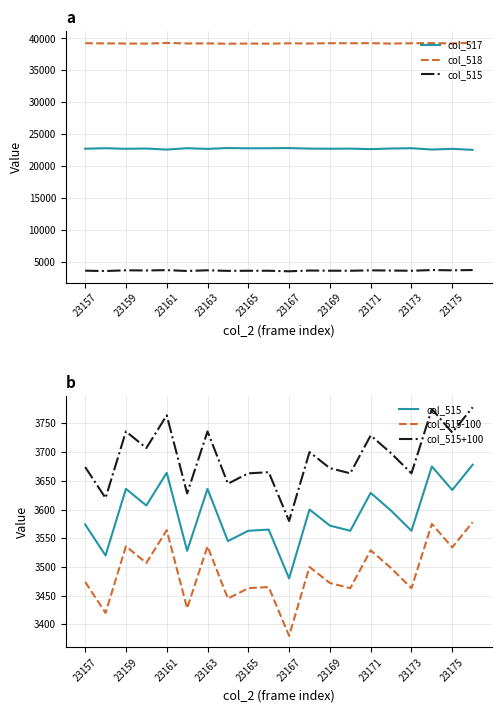

Does the chart have visible grid lines?

Yes